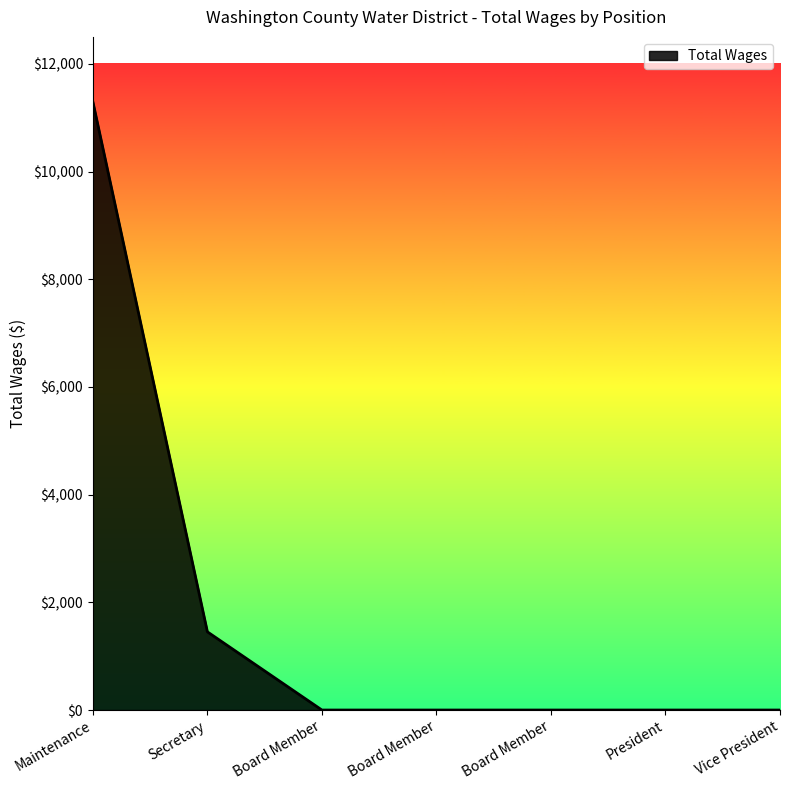

Which category has the highest value across all series?

Maintenance